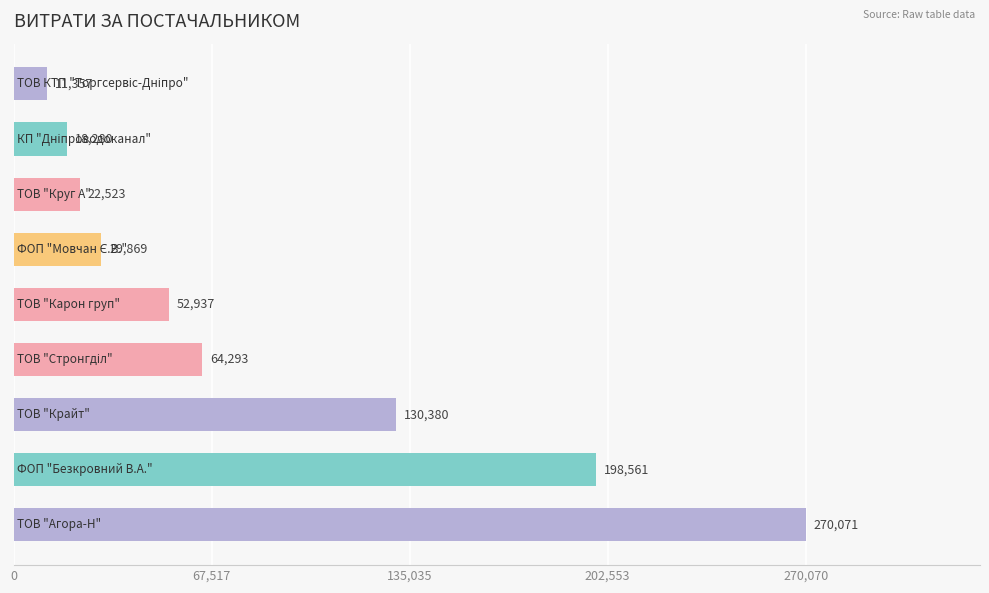

What is the smallest value displayed?

11356.7